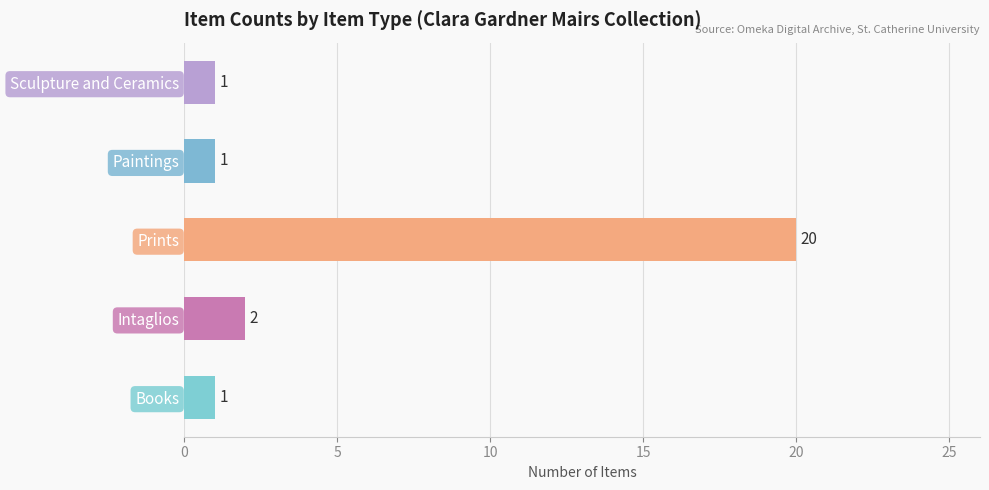

Which category has the highest value across all series?

Prints